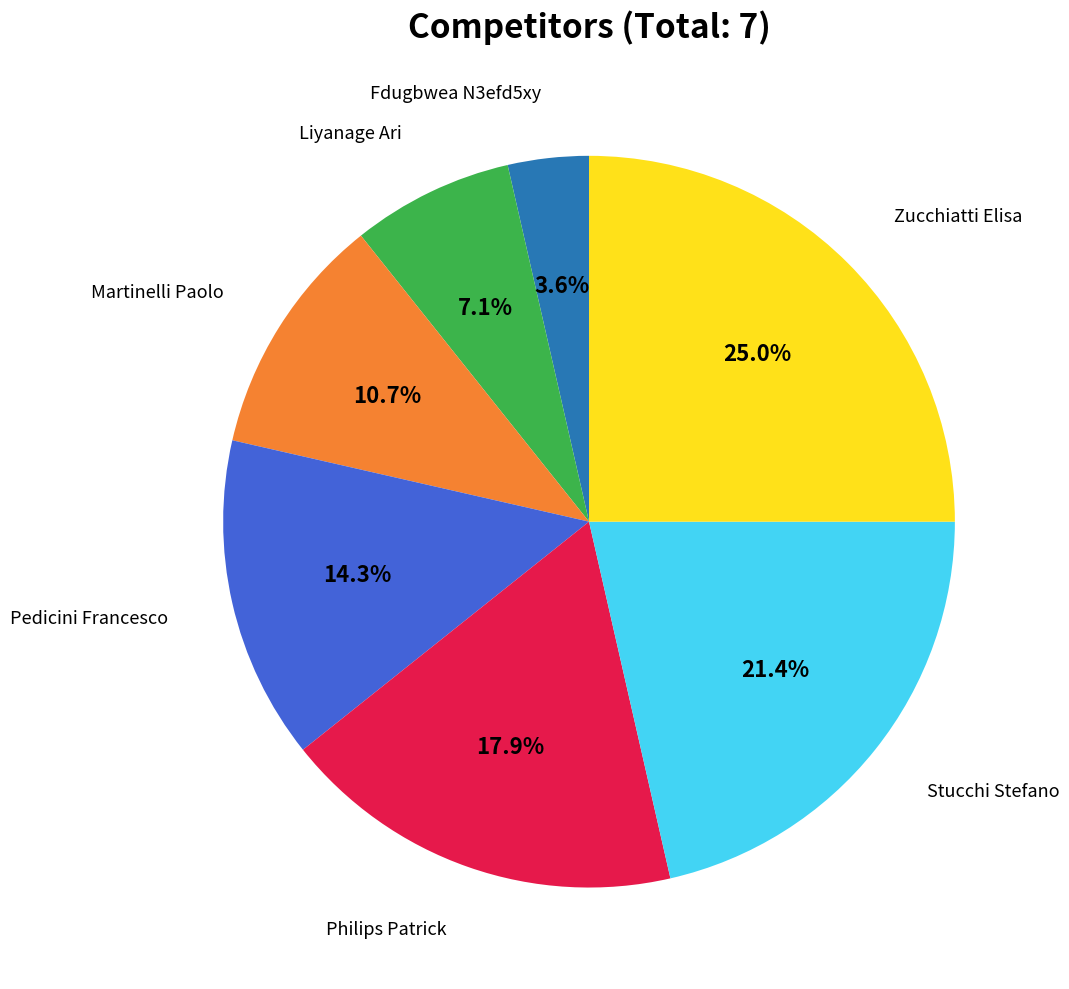

Which has a higher value, Liyanage Ari or Stucchi Stefano?

Stucchi Stefano